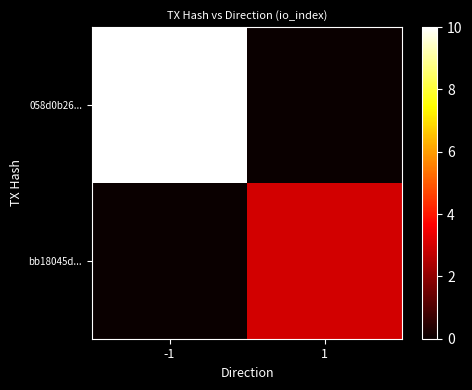

Between -1 and 1, which is larger?

-1